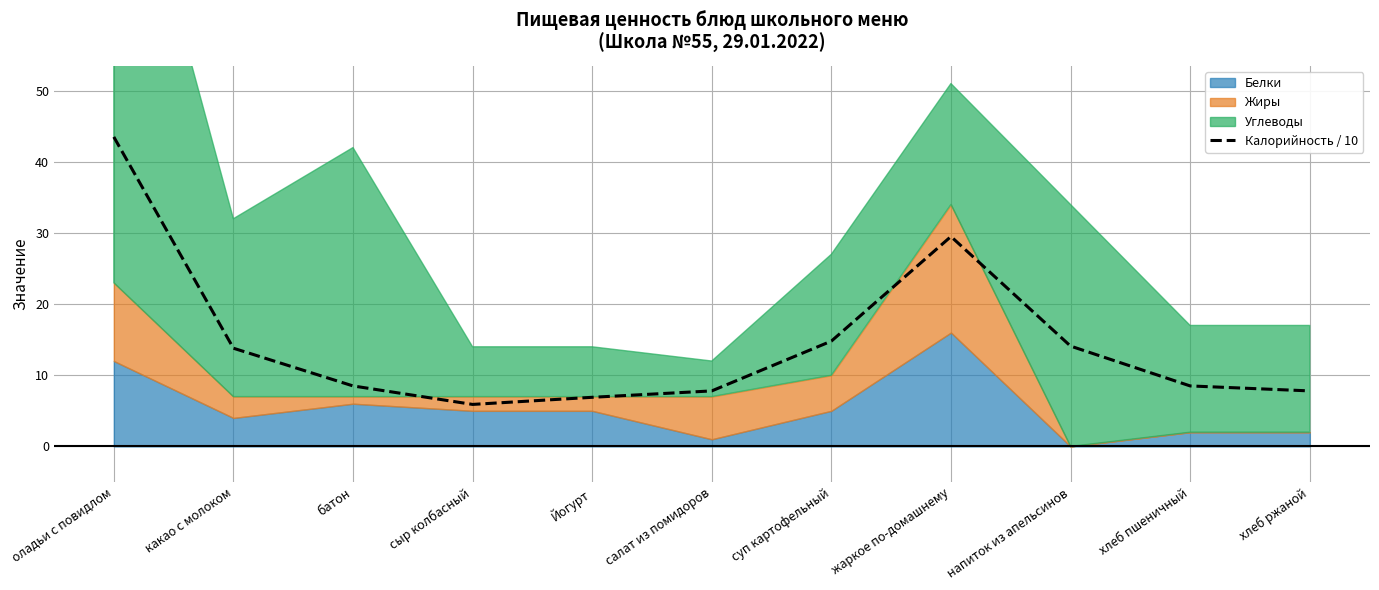

What position from the left is батон?

3